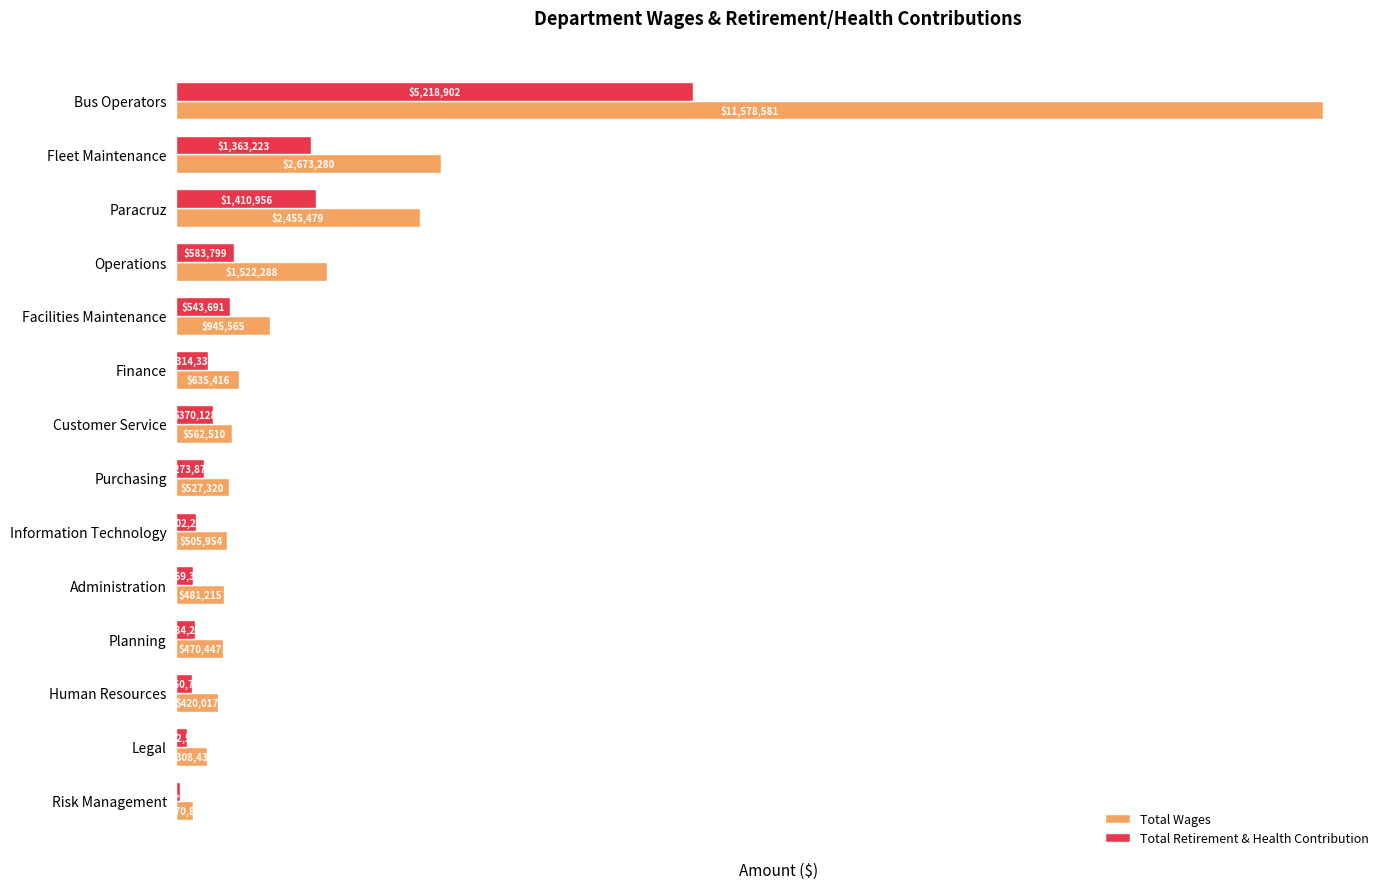

Which category has the lowest value in the Total Wages series?

Risk Management